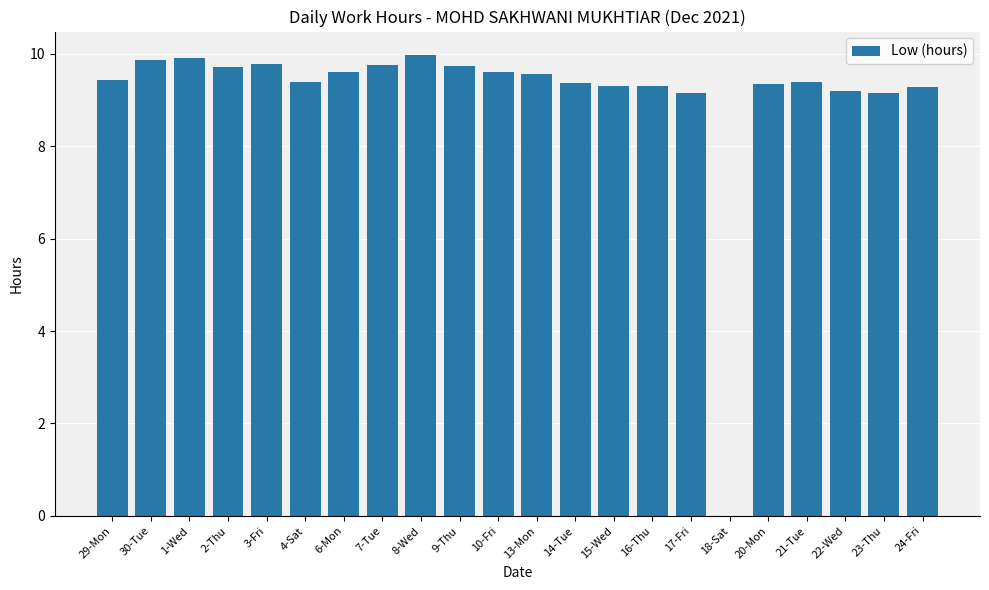

What is the ratio of the value at 20-Mon to the value at 30-Tue?

0.9